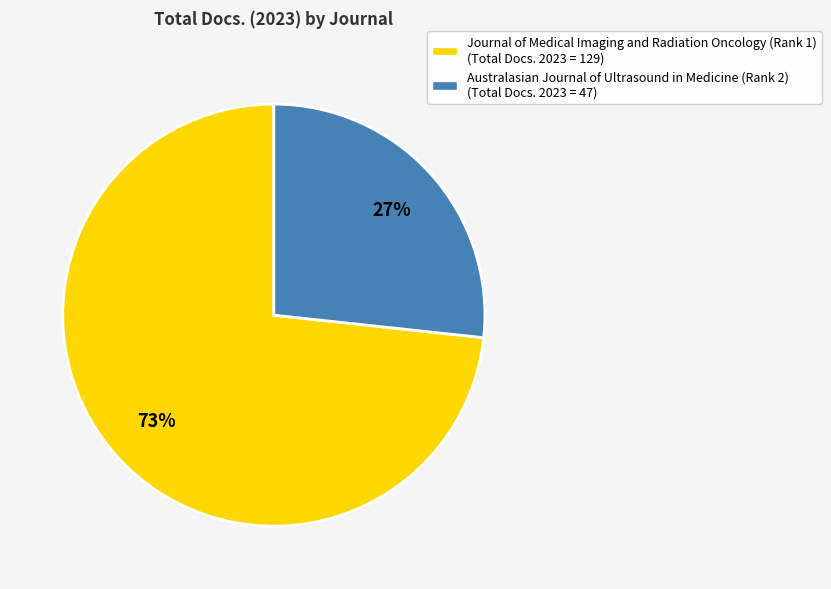

Combined, do Journal of Medical Imaging and Radiation Oncology (Rank 1) and Australasian Journal of Ultrasound in Medicine (Rank 2) account for over 50%?

Yes